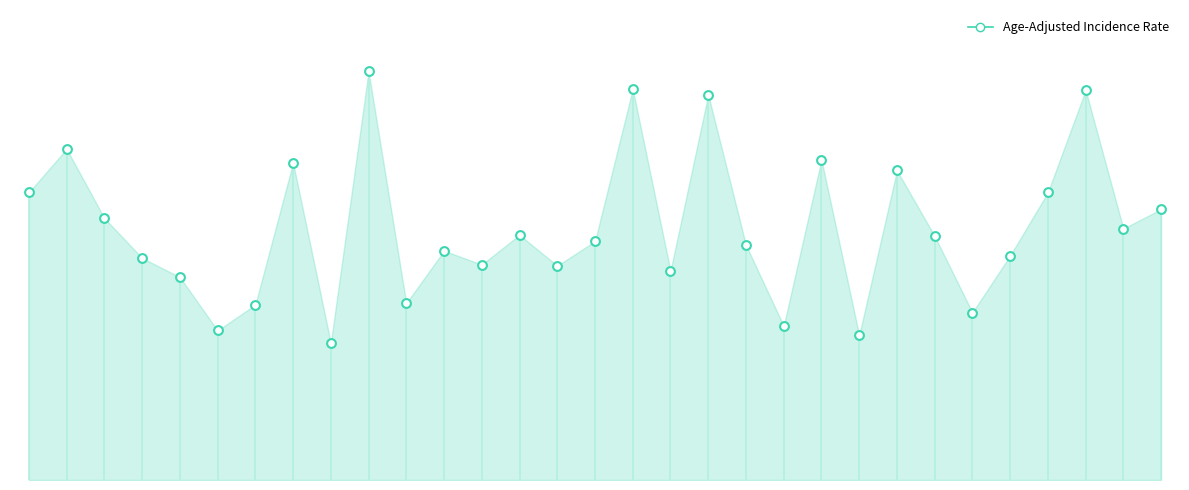

What is the change in value from 3 to 29?

+9.8